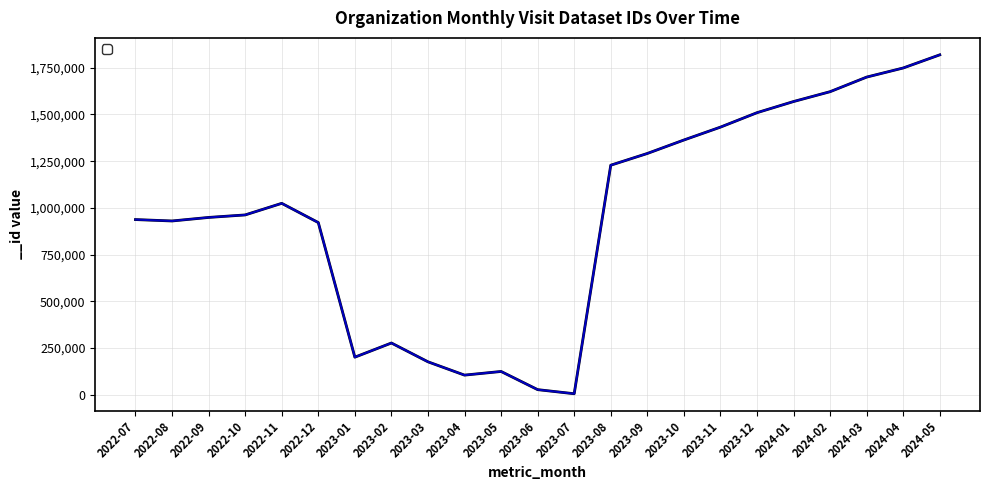

What is the value of the 9th point from the left?

175859